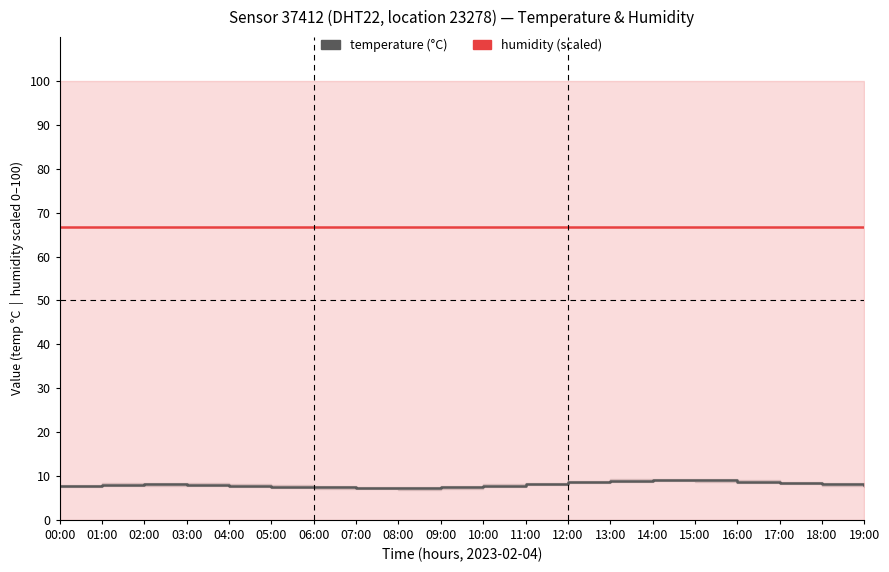

What is the sum of all humidity (scaled) values?

1333.3